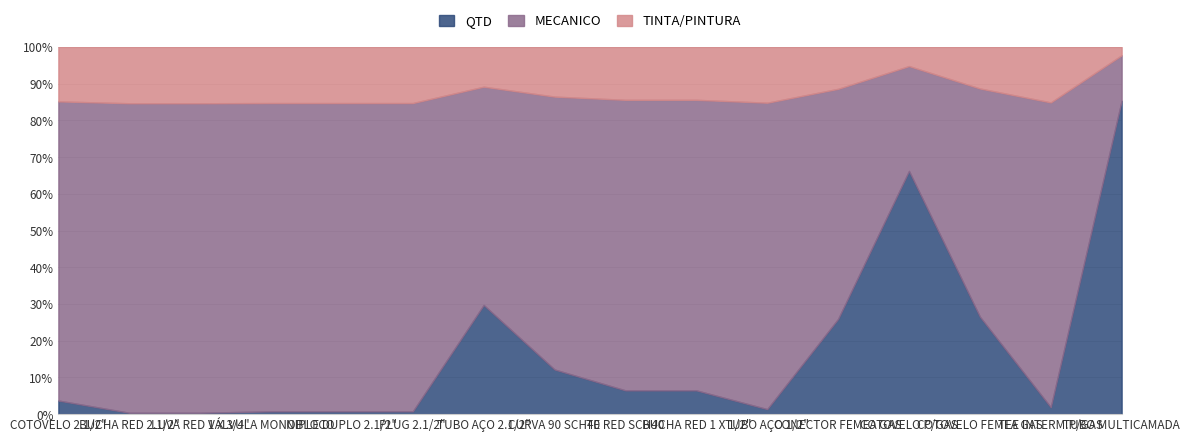

At which label does QTD reach its minimum?

BUCHA RED 2.1/2"